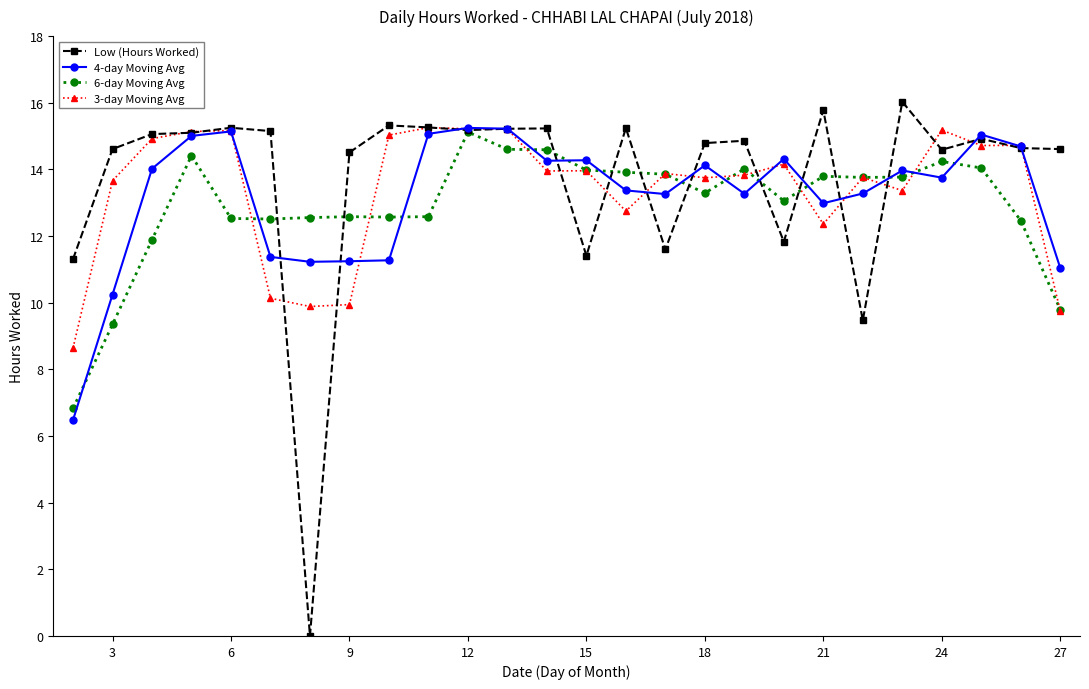

Which series has the largest range (max minus min)?

Low (Hours Worked)